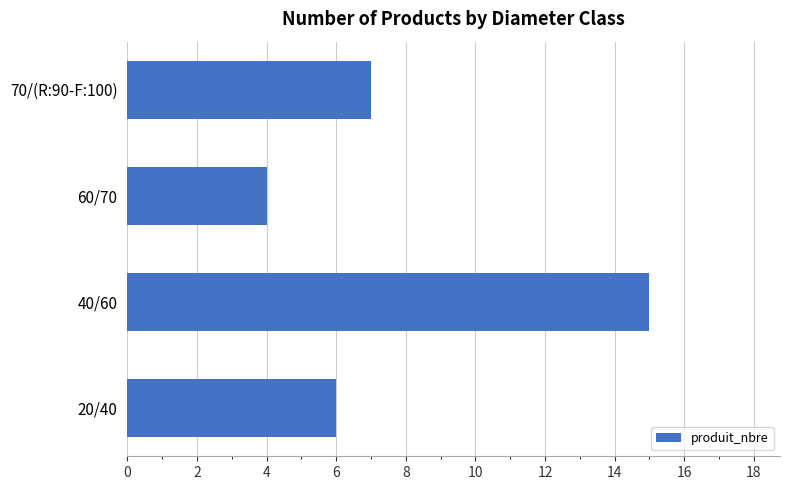

Is it true that the value at 40/60 is 15?

True